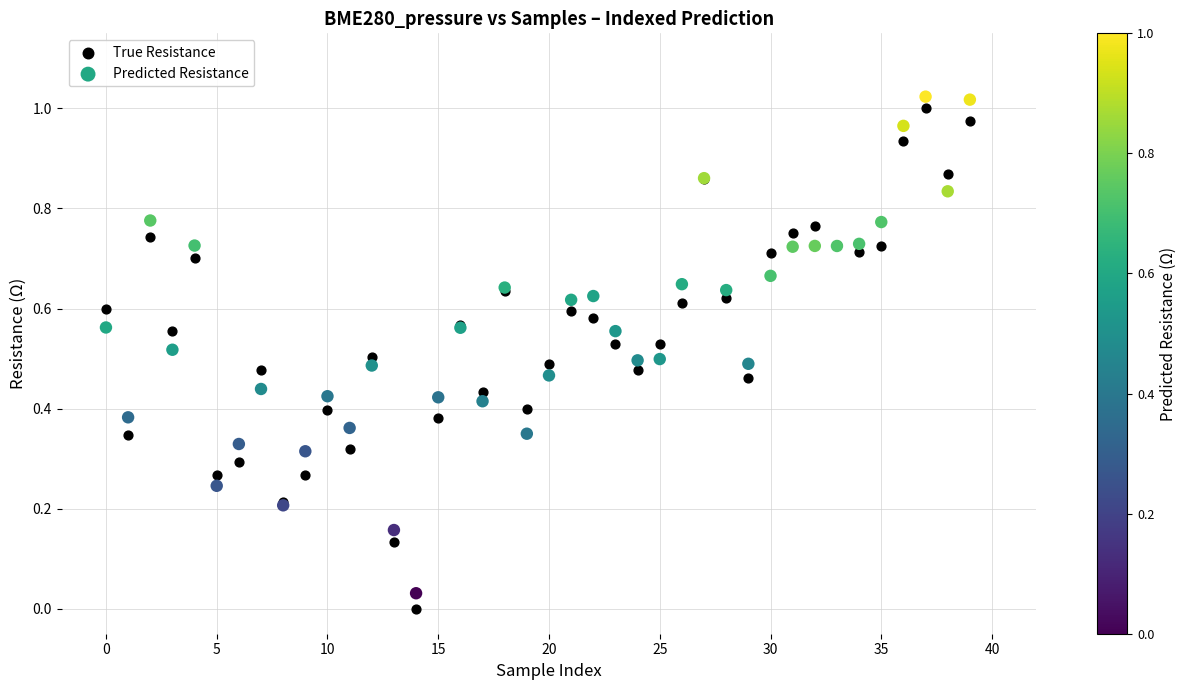

What are all the series names shown in the legend?

True Resistance, Predicted Resistance